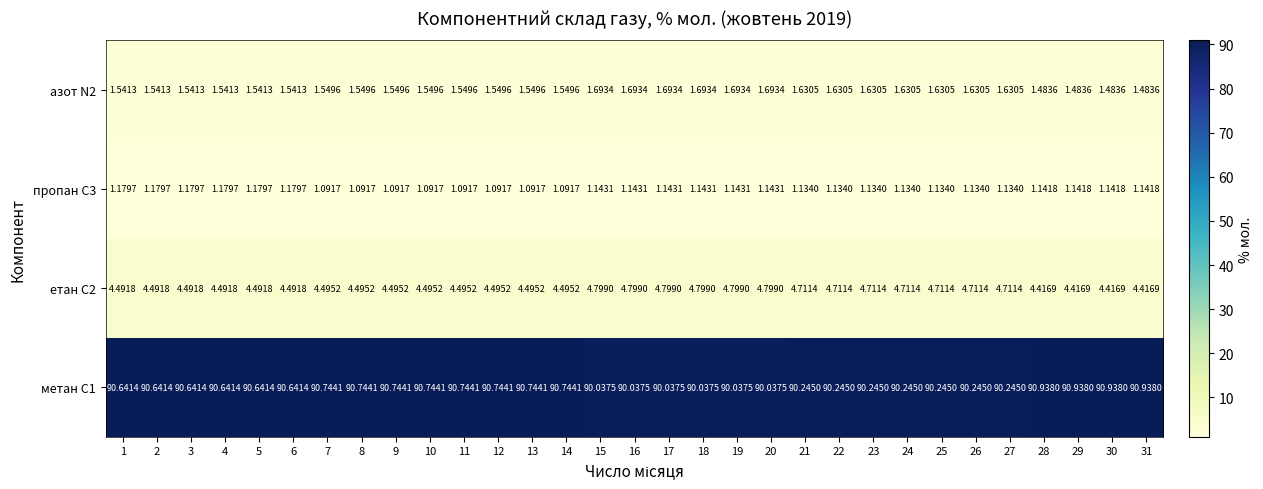

How many data points does each series have?

31